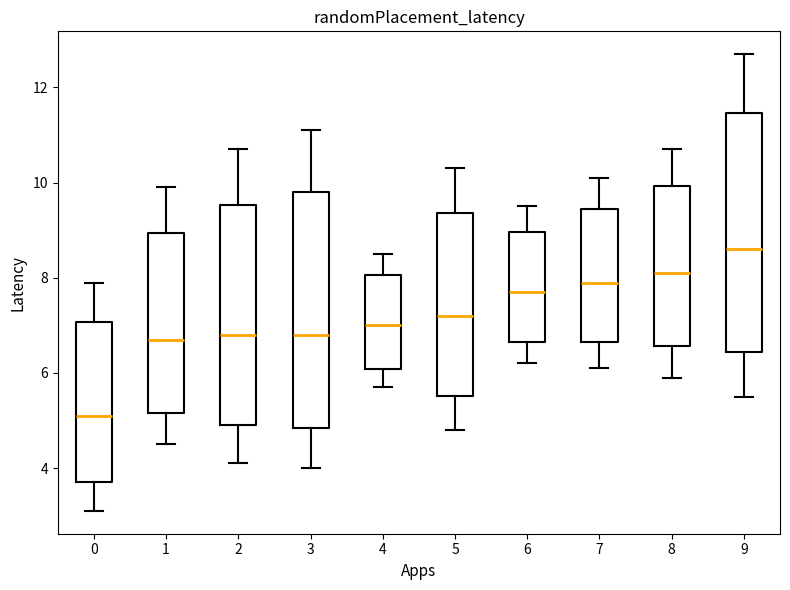

Where is the lower edge of the box at x = 1 on the y-axis? The values are not printed on the chart, so give them approximately, as read against the axis.

5.2